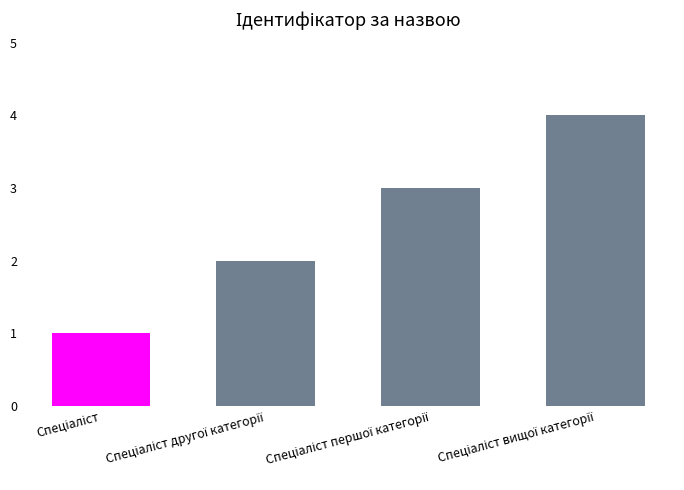

How many distinct data groups are displayed?

1